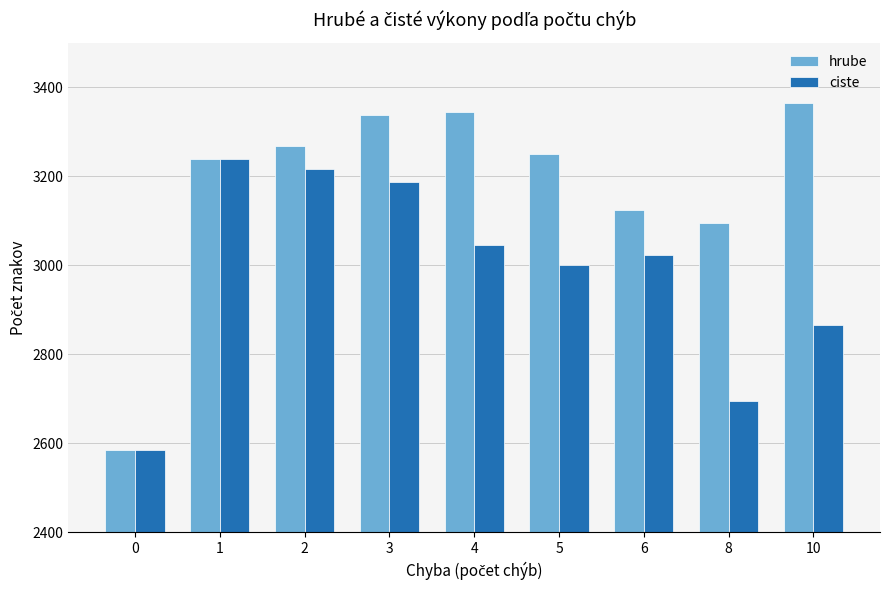

How many bars are there in each group?

2